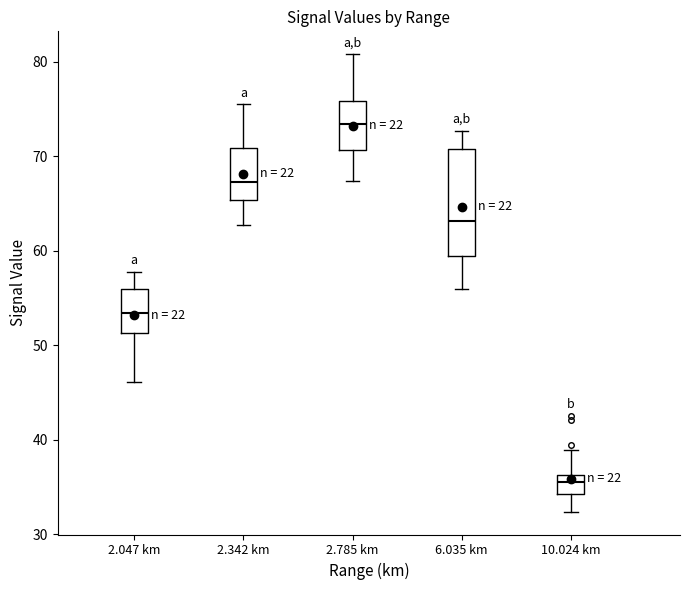

Comparing the boxes themselves (not the whiskers), which one is the tallest?

6.035 km